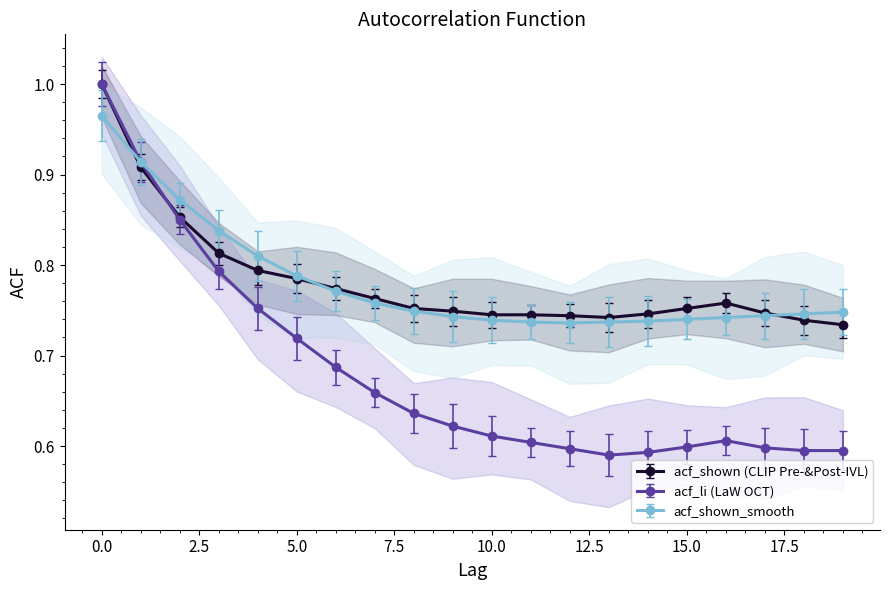

Where is acf_shown nearest to the value 0?

19